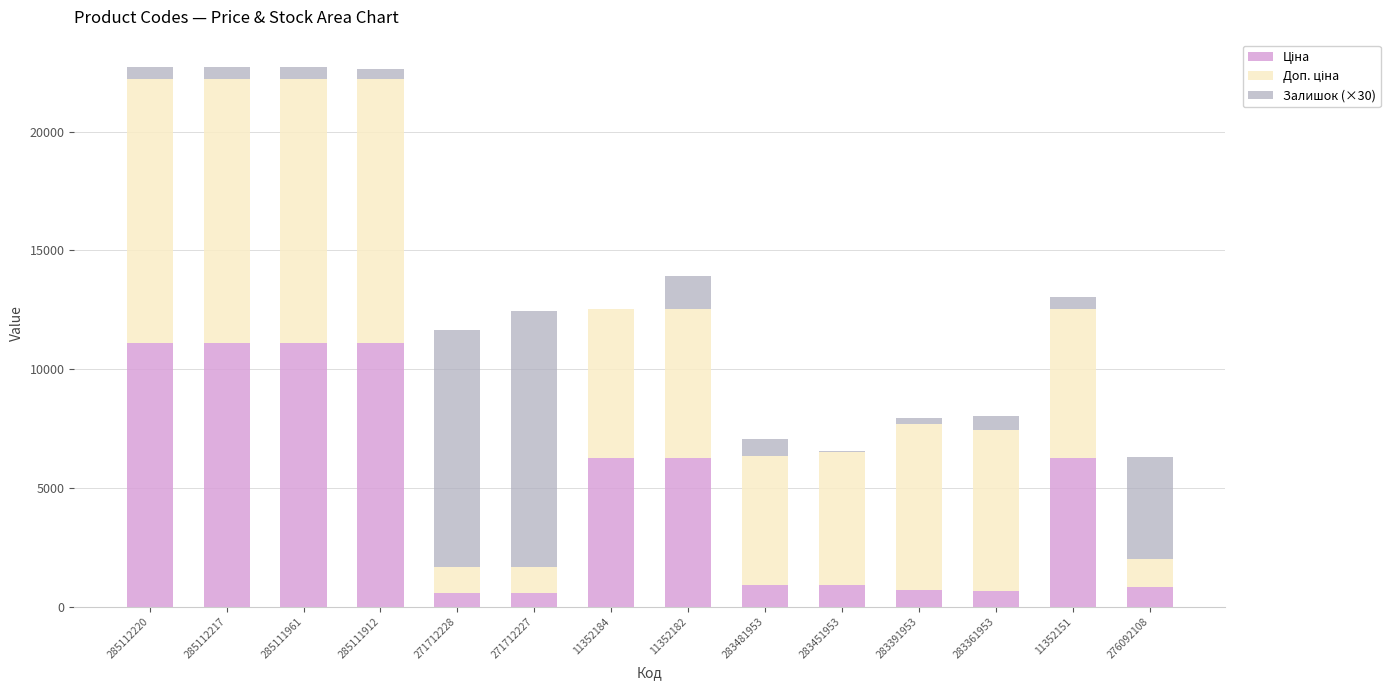

Rank the series by their maximum value, from lowest to highest.

Залишок (×30), Ціна, Доп. ціна